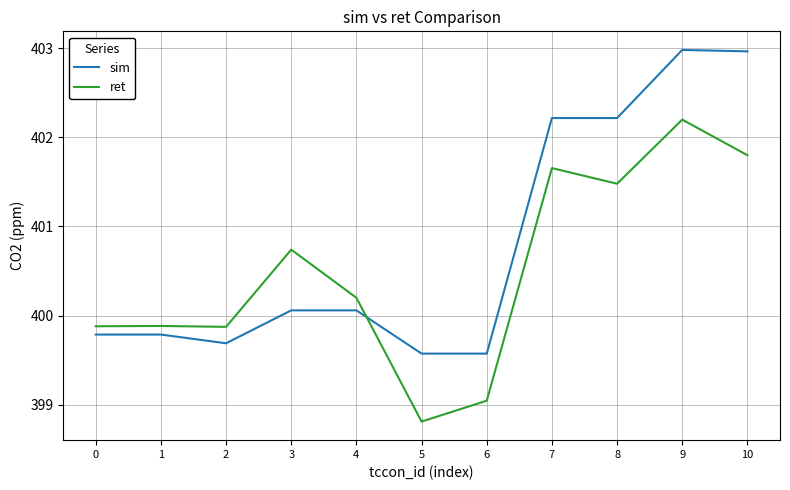

At how many categories does at least one series exceed 401?

4